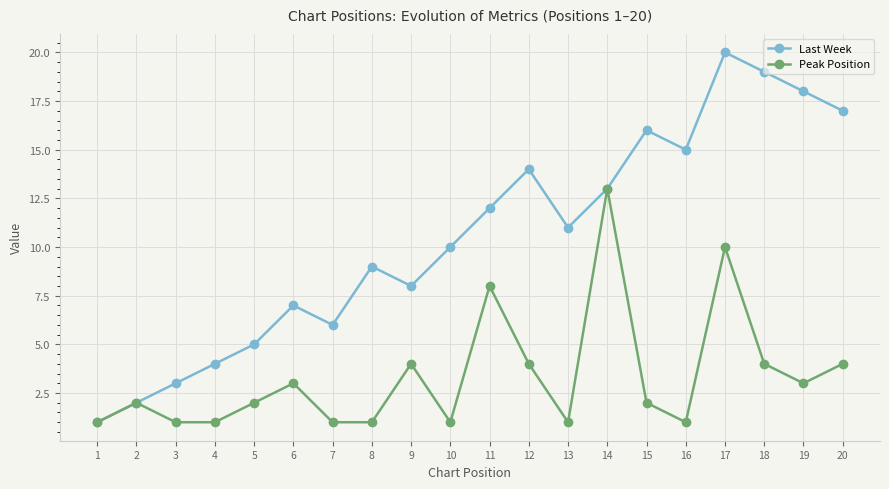

Which series has the largest total across all categories?

Last Week